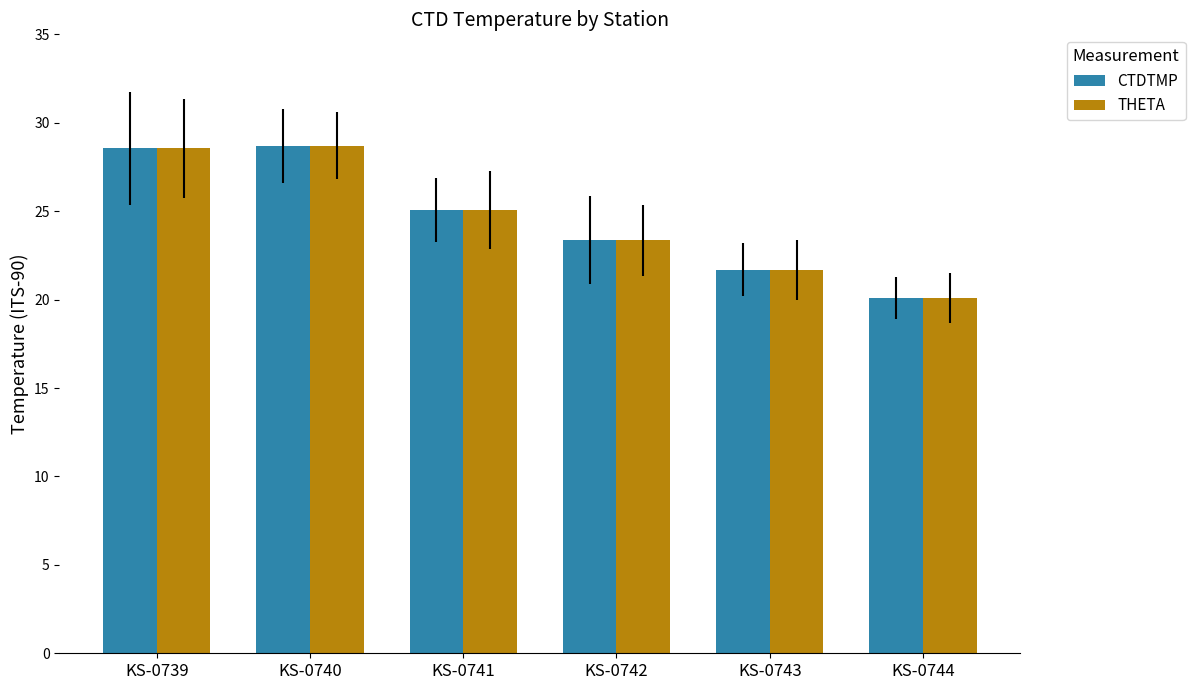

Are the bars grouped side by side (vs. stacked)?

Yes